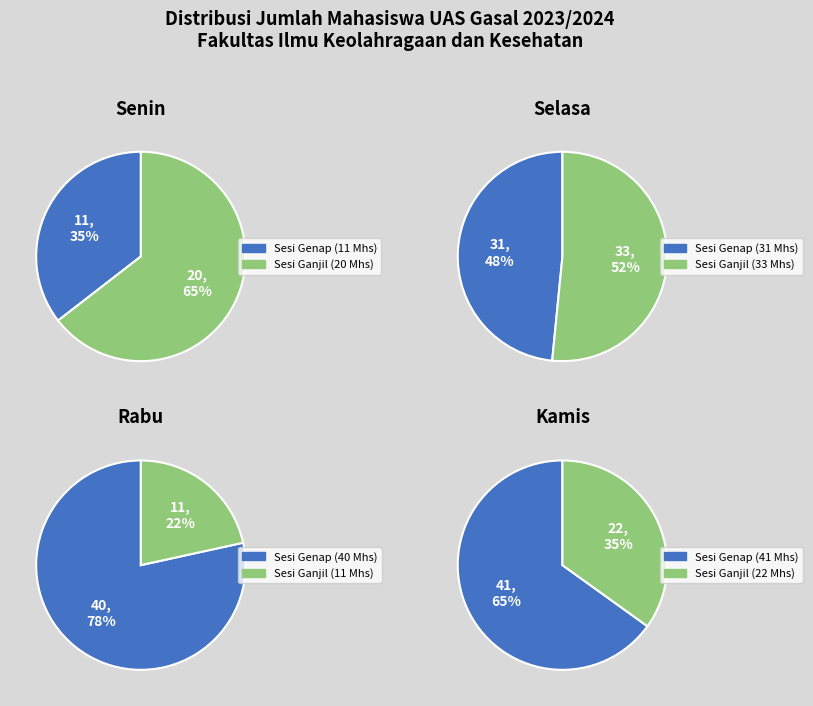

The Kamis_2 slice represents 18% of the pie. True or false?

False